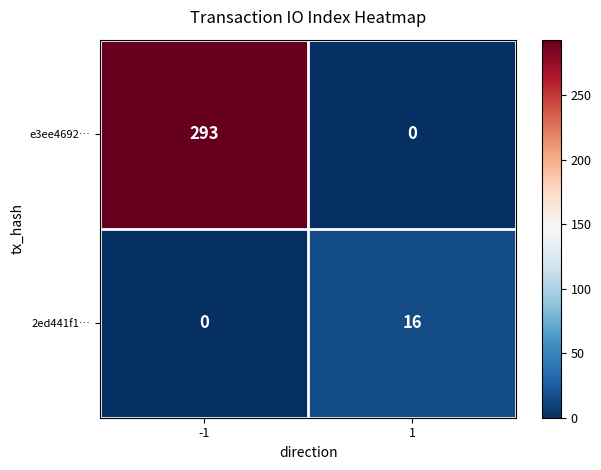

Reading left to right, what are all the values shown in this chart?

e3ee4692…: -1=293	1=0
2ed441f1…: -1=0	1=16